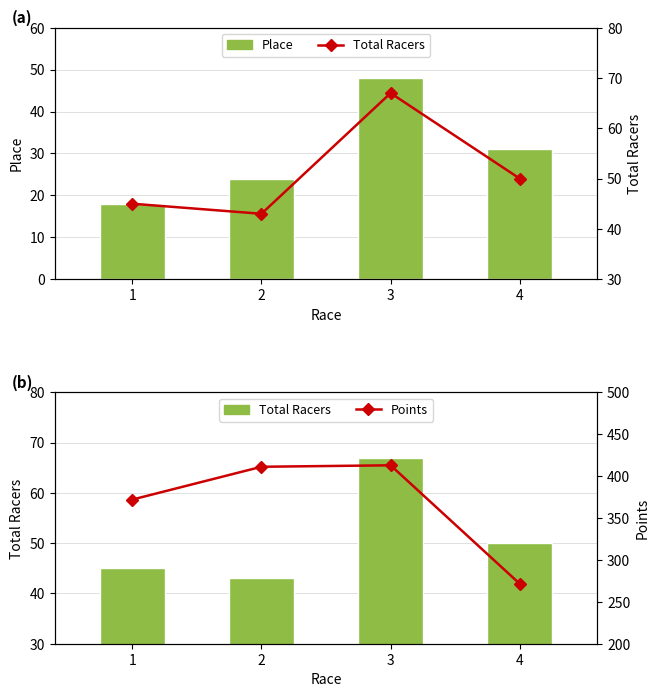

Count the number of data series in this chart.

3